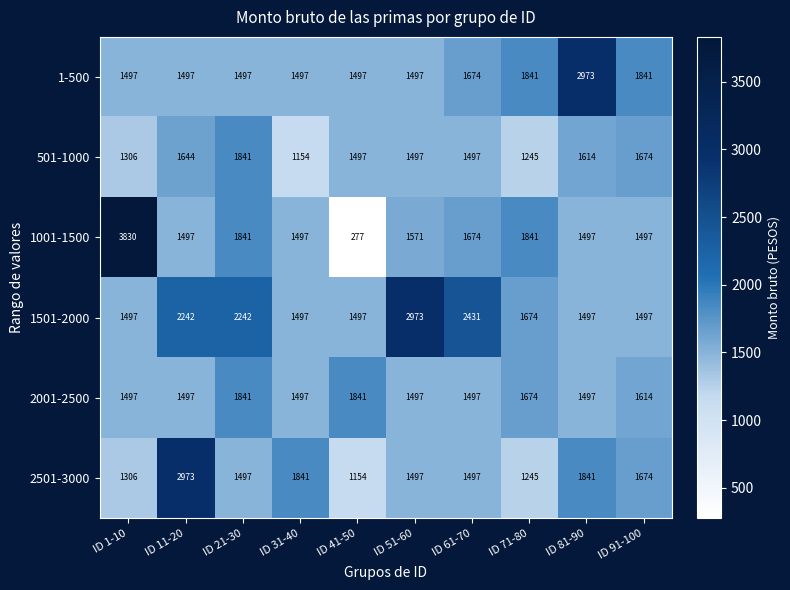

What is the minimum value shown in the chart?

277